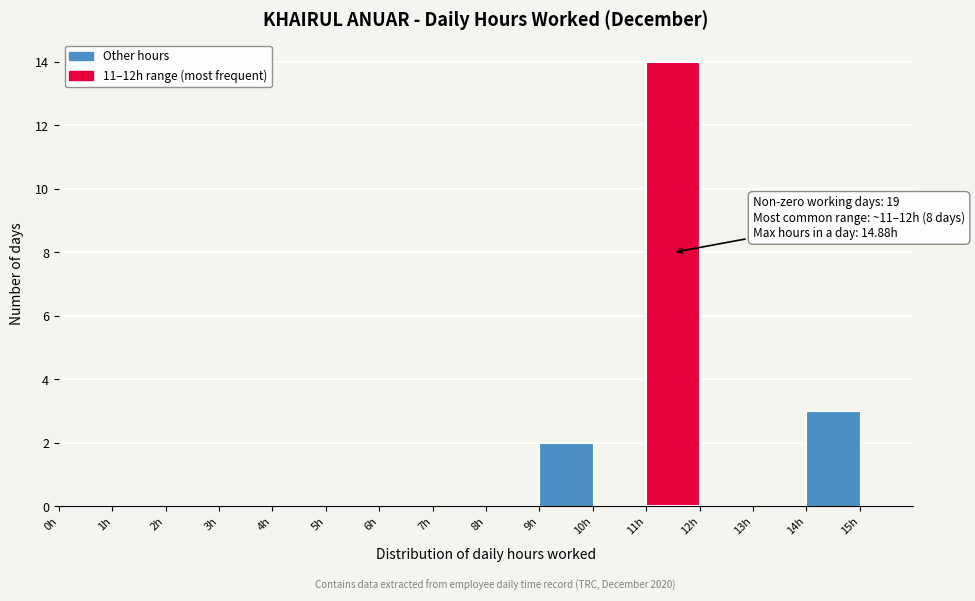

Which range on the x-axis has the tallest bar?

11 to 12